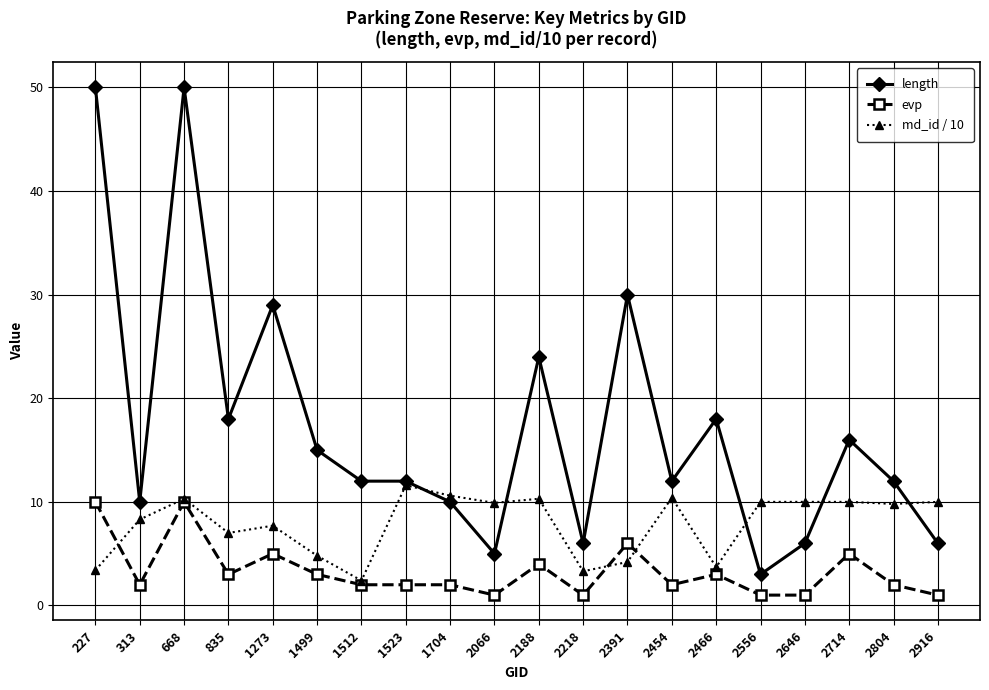

True or false: length and evp cross at least once.

False